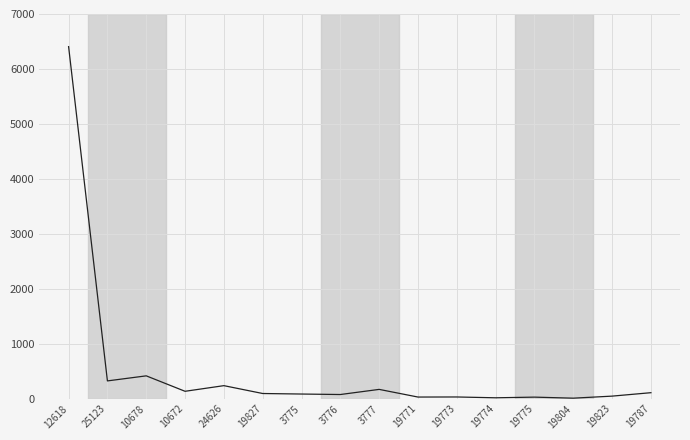

True or false: the data shows 681.6 at 10678.

False